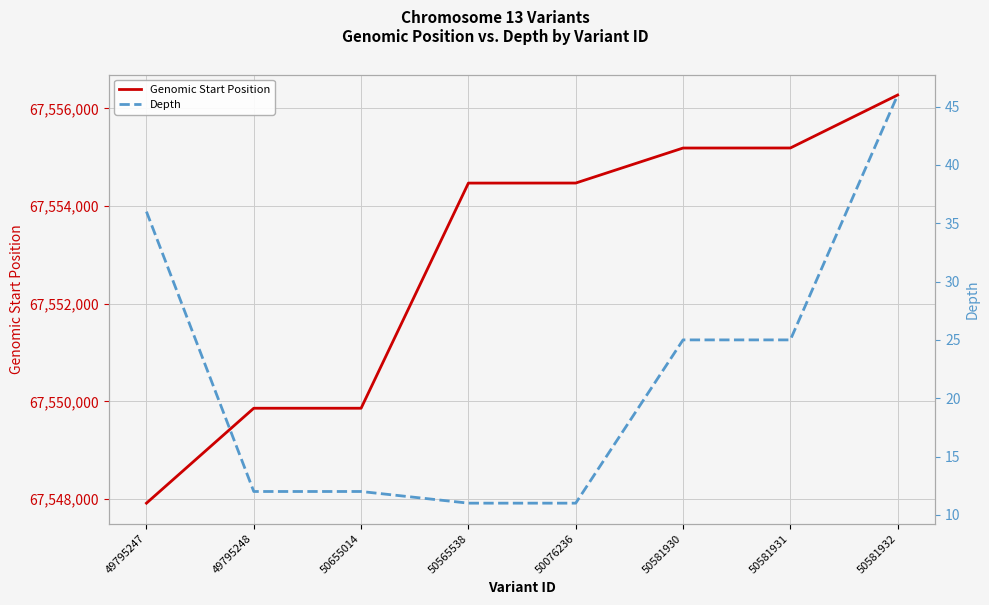

What is the label of the 7th point from the left?

50581931